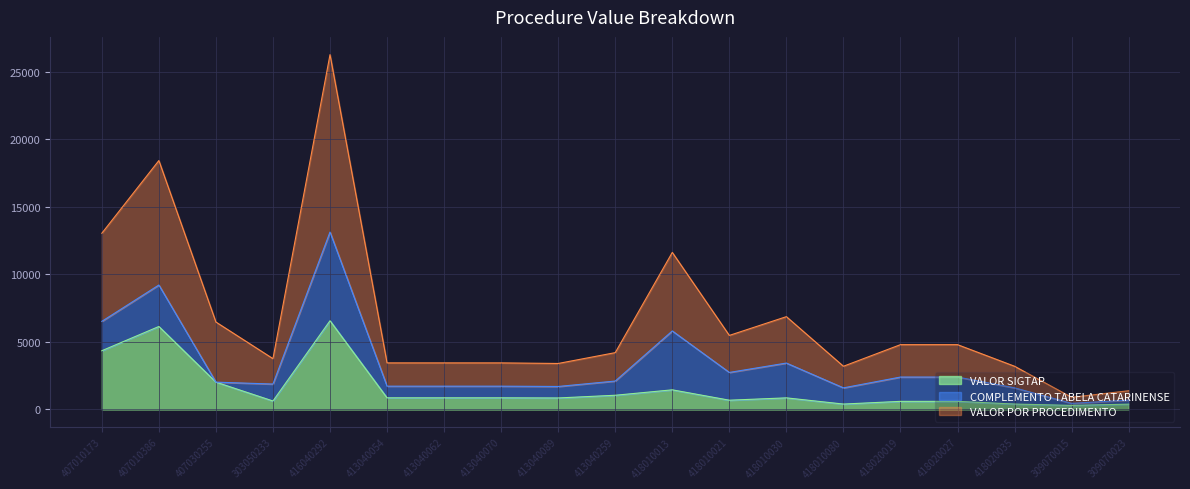

True or false: VALOR SIGTAP and VALOR POR PROCEDIMENTO intersect in this chart.

False